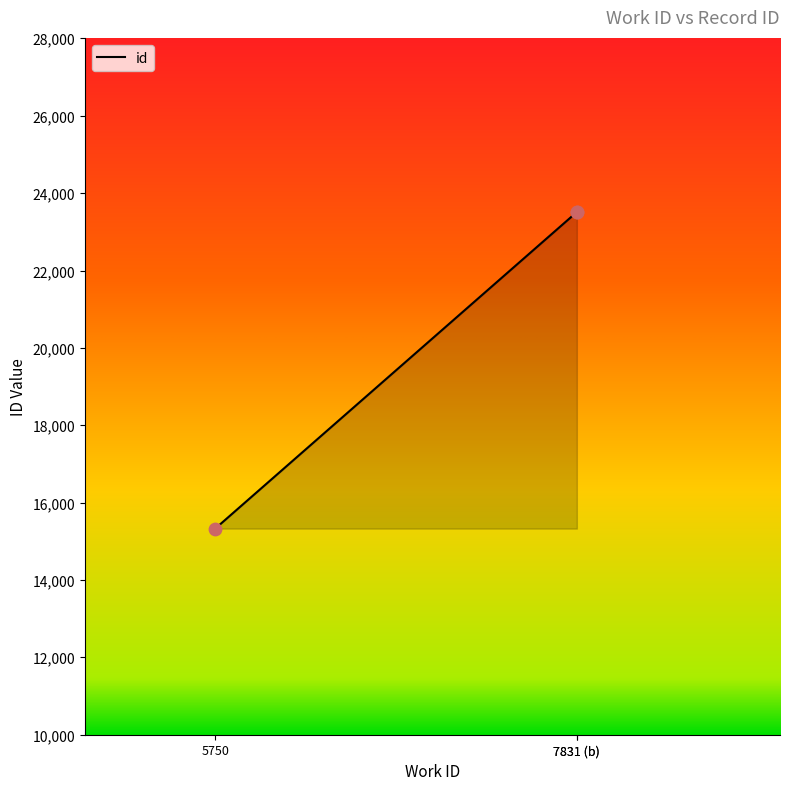

What is the ratio of the value at 7831 (b) to the value at 5750?

1.5